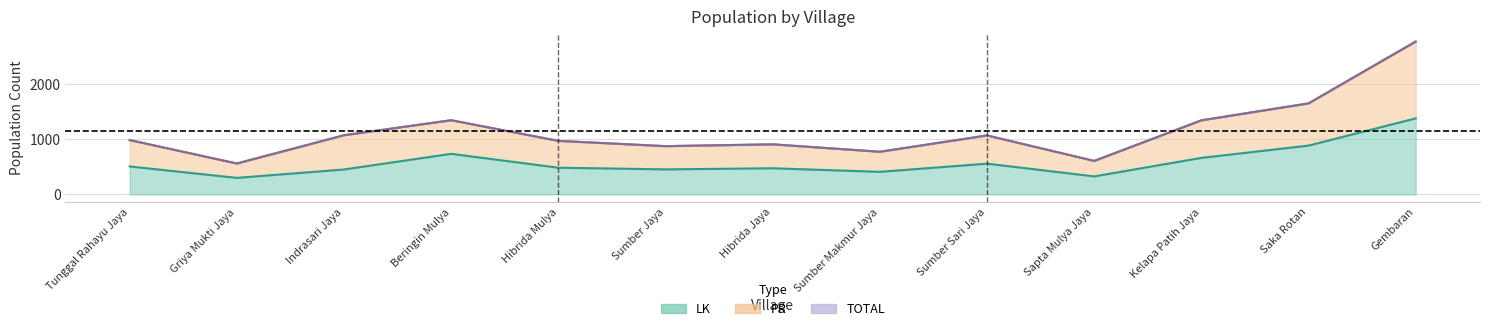

Is the value of LK at Gembaran greater than the value of PR at Tunggal Rahayu Jaya?

Yes